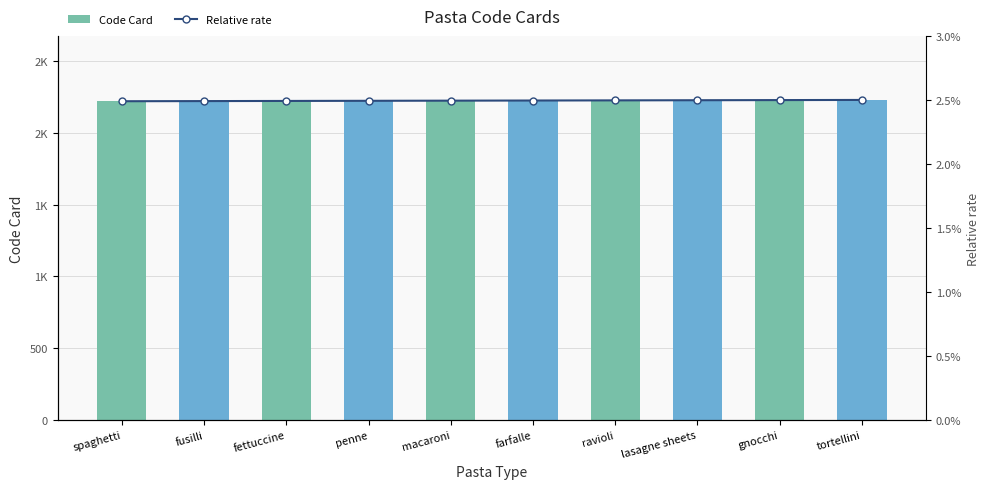

The value of Relative rate at lasagne sheets is 0.0. True or false?

False